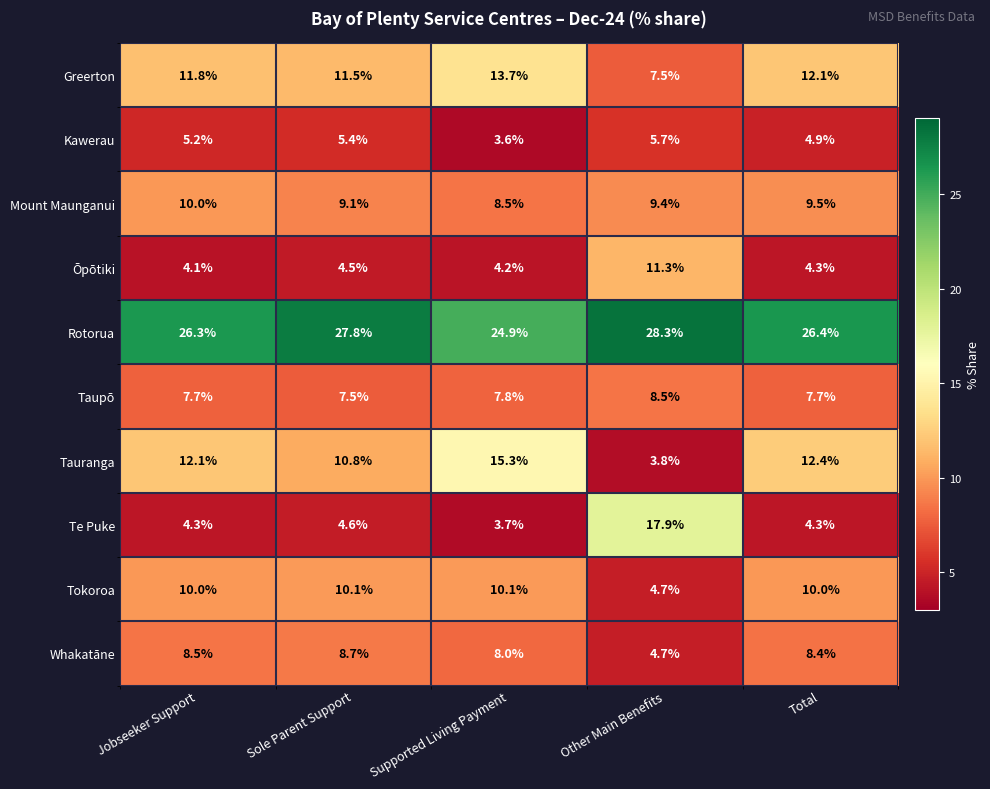

What is the difference between the maximum and second lowest values in the Greerton series?

2.2